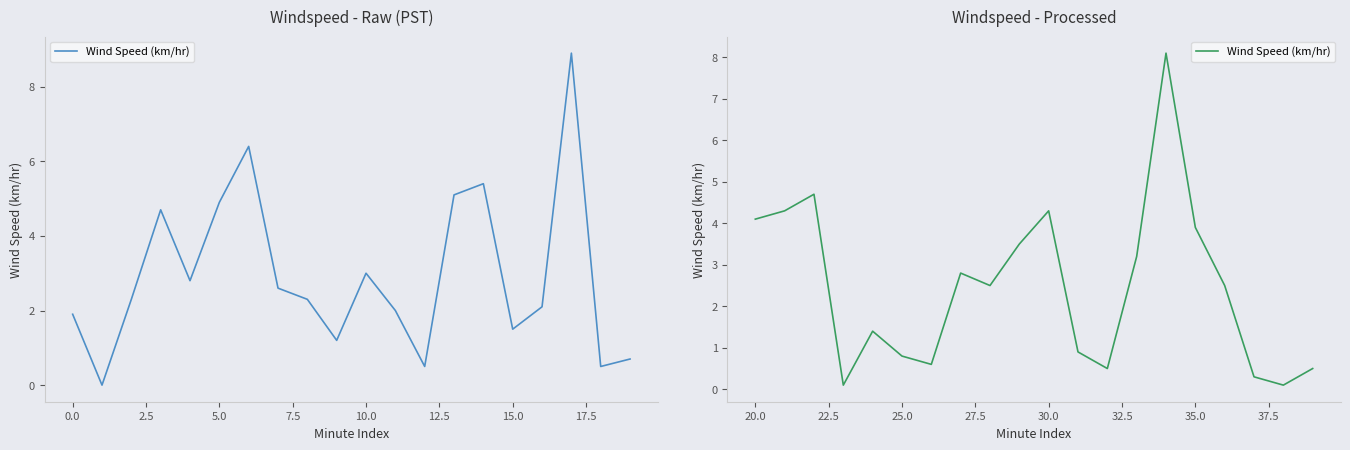

Count the number of categories in the chart.

20